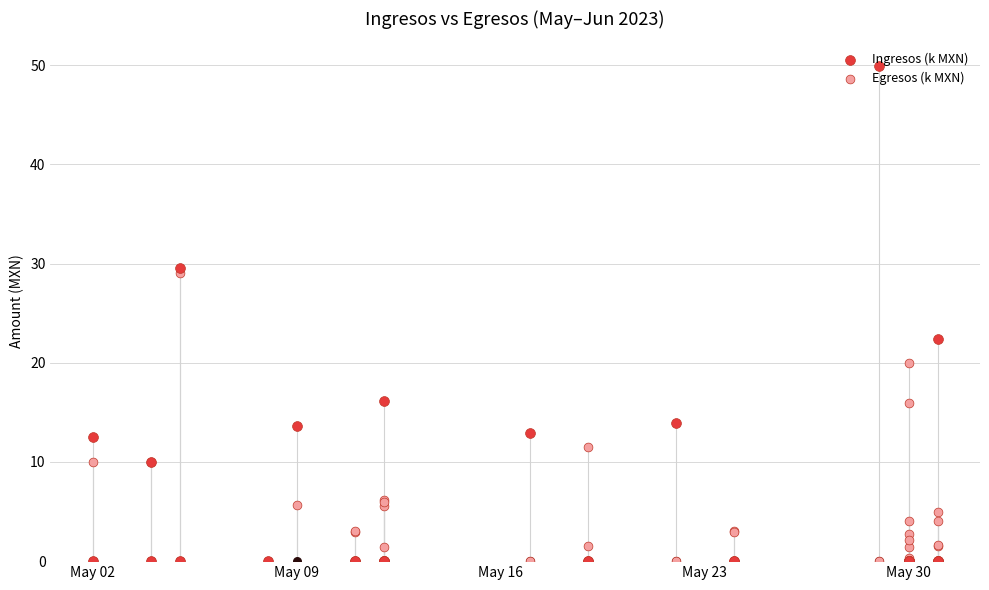

At how many categories does at least one series exceed 16?

5